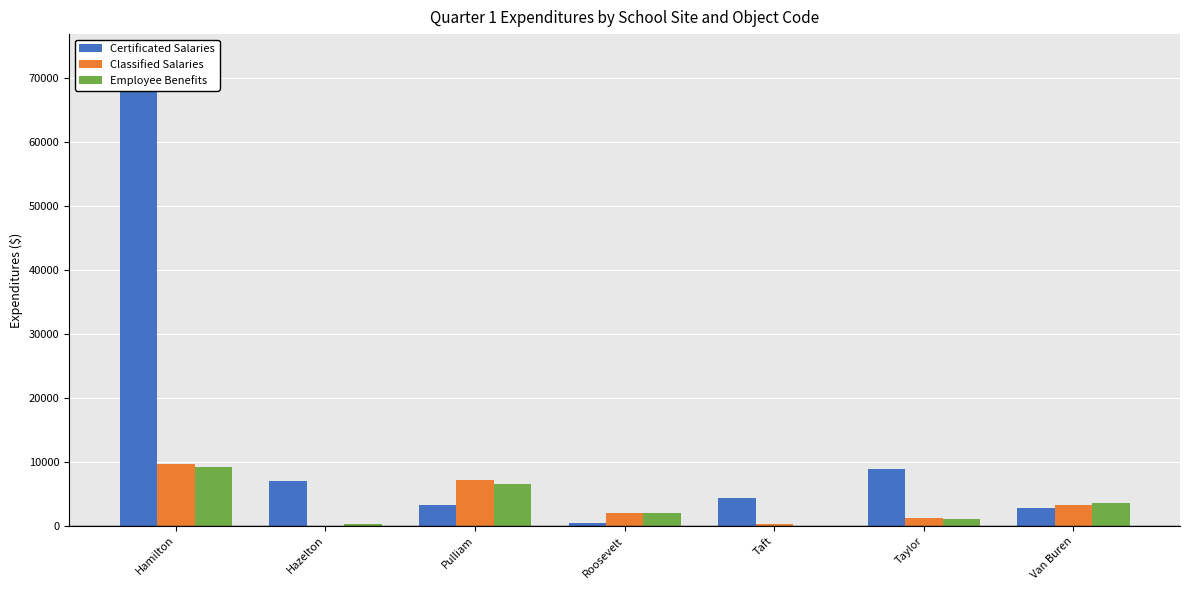

What is the average value of the Classified Salaries series?

3385.8